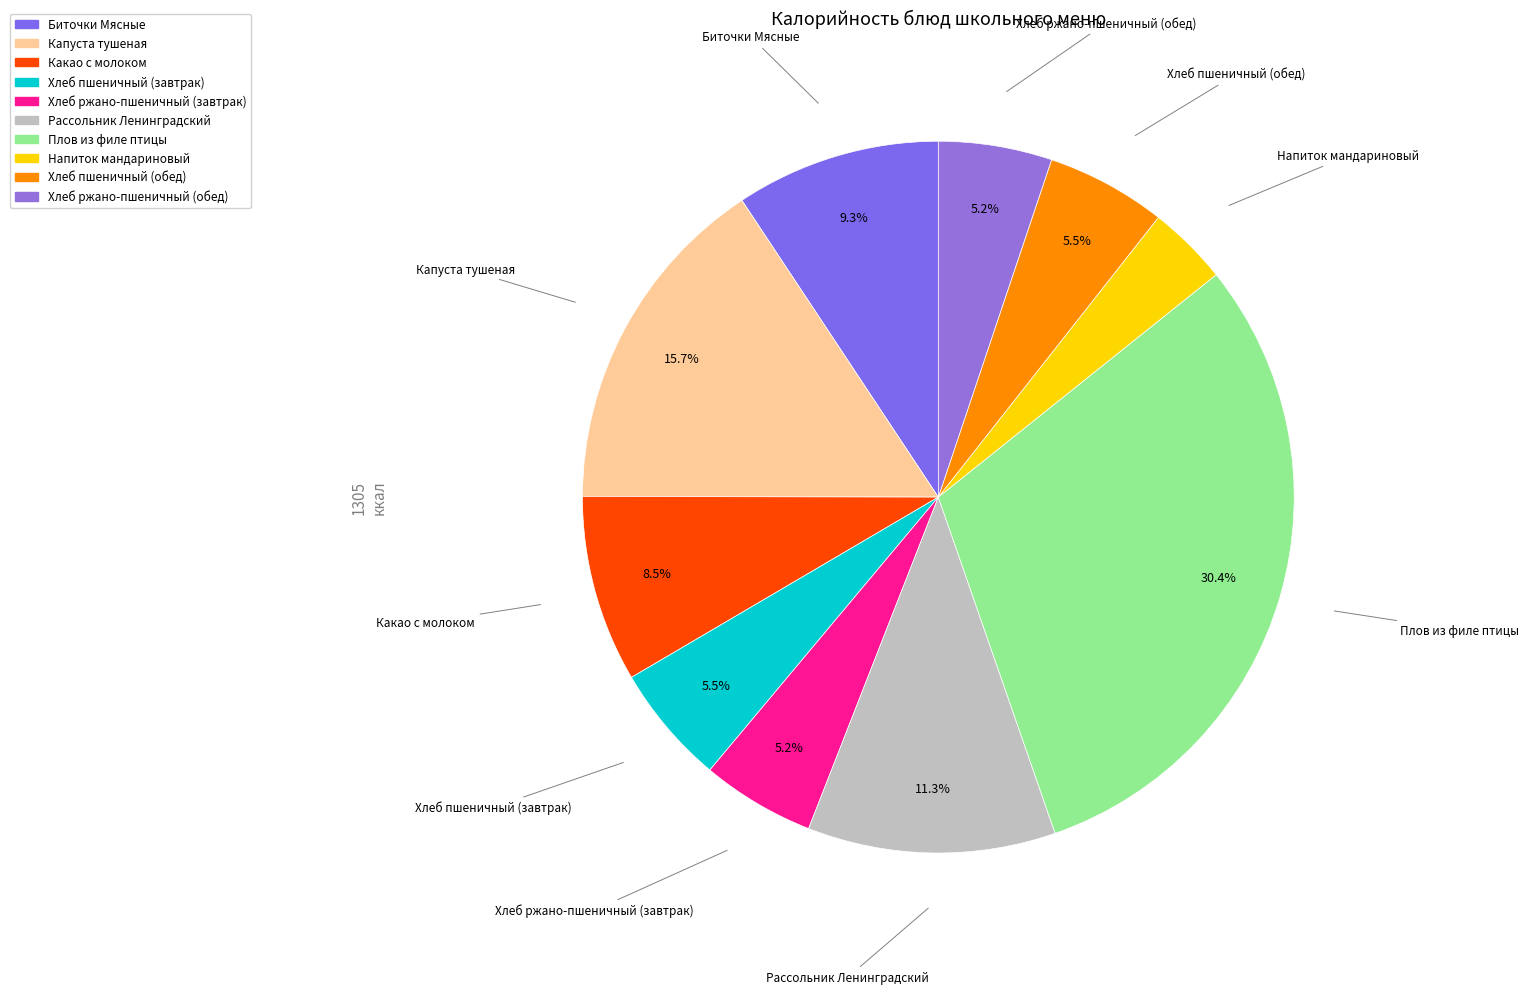

Which slice is the largest?

Плов из филе птицы